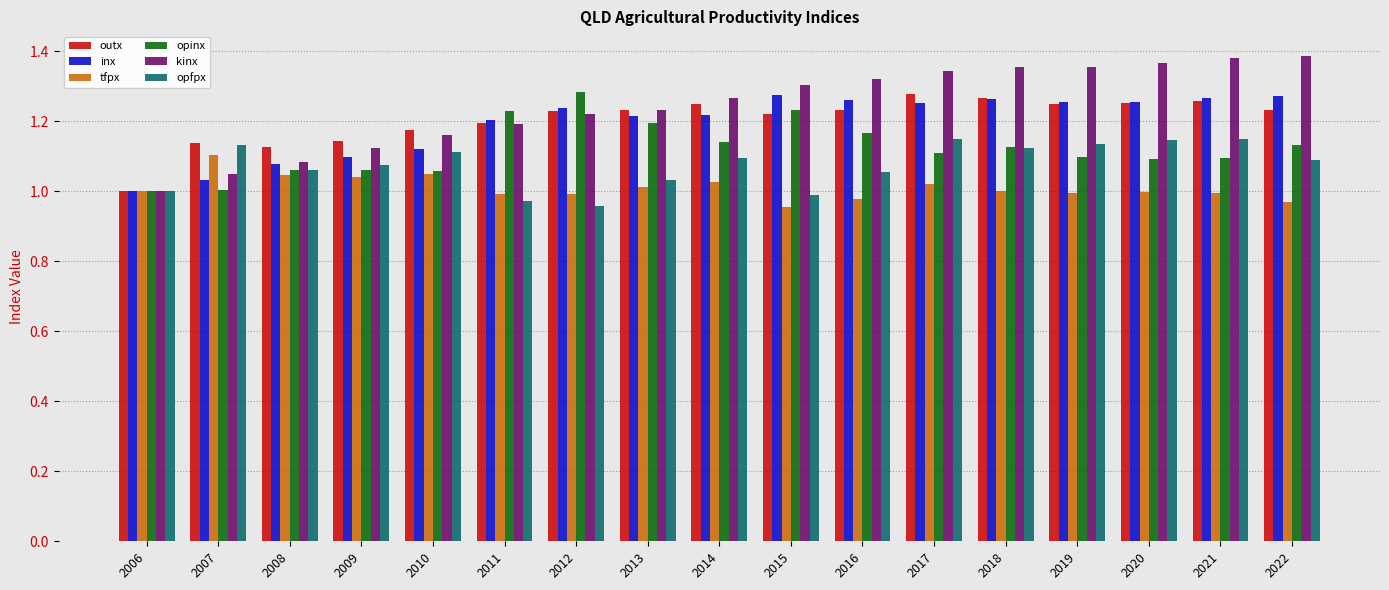

What is the sum of the opfpx values at 2008 and 2011?

2.0